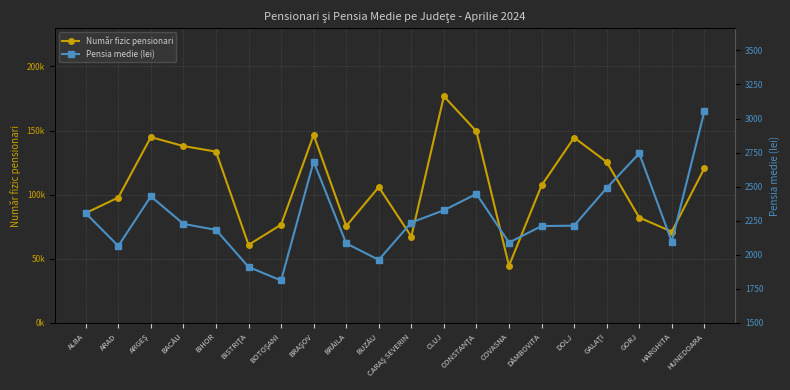

True or false: Pensia medie (lei) and Număr fizic pensionari intersect in this chart.

False